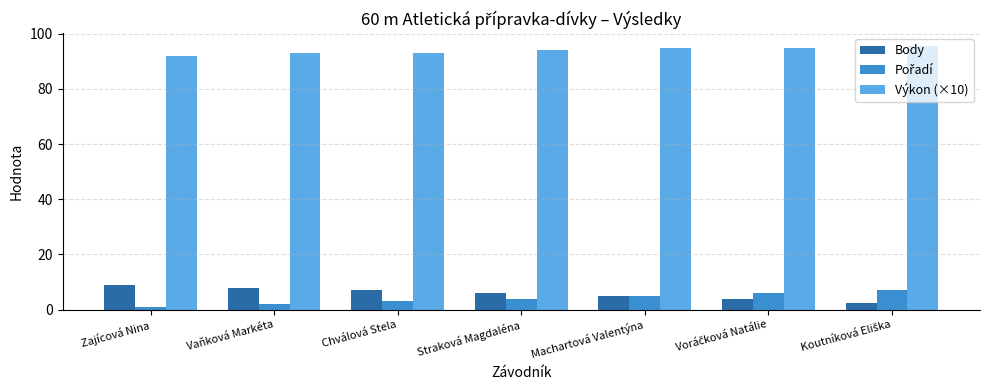

What is the spread (max minus min) of values at Chválová Stela?

90.0